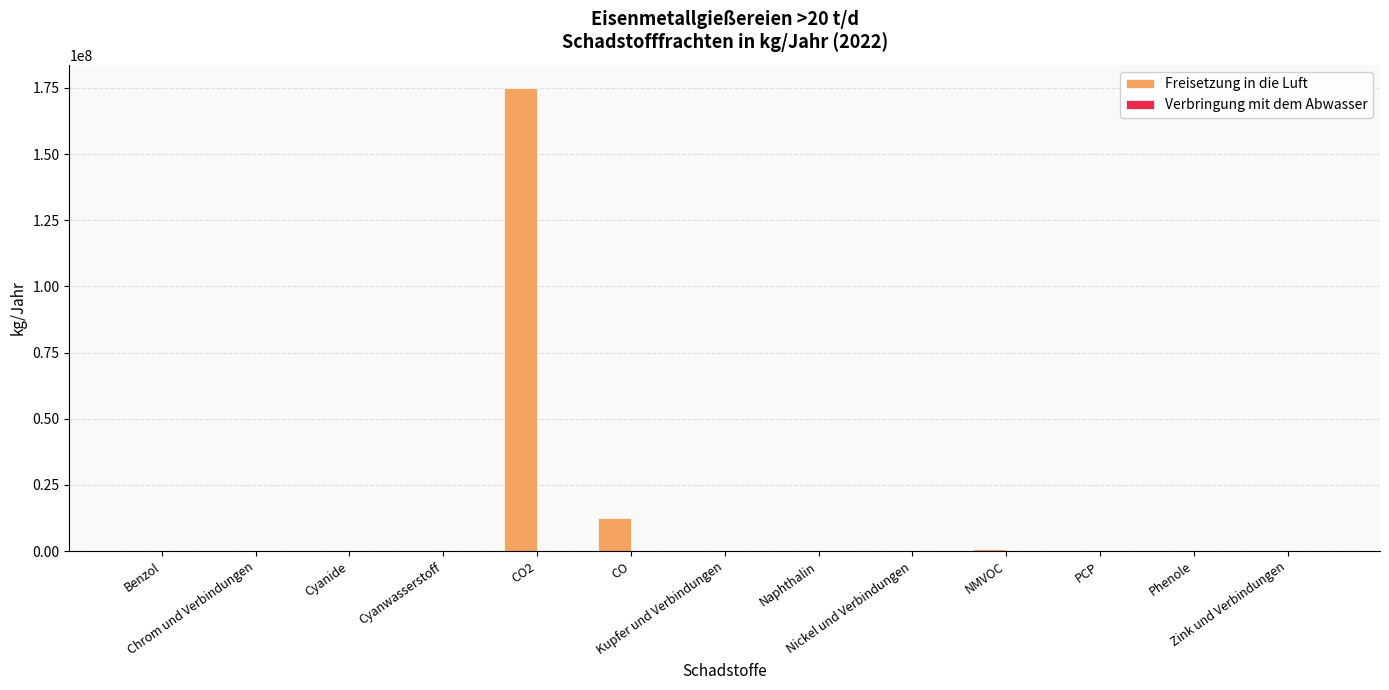

What is the highest value of the Freisetzung in die Luft series?

175000000